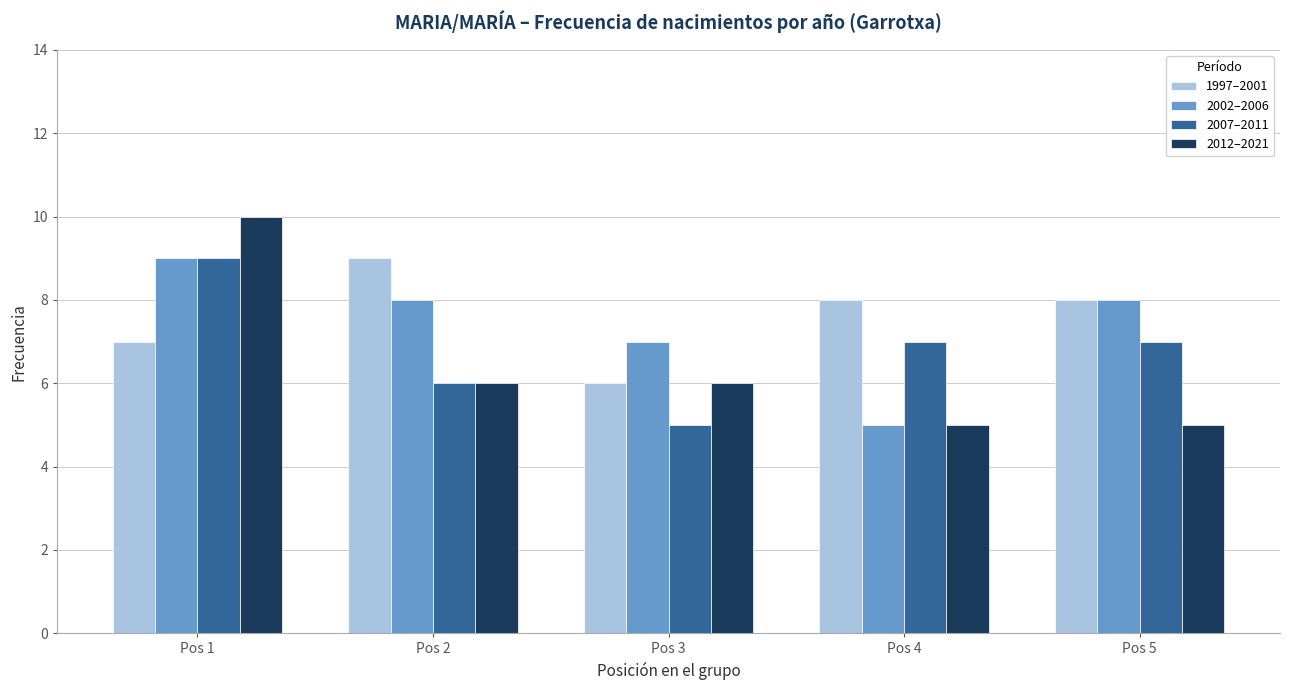

Which series changed the most between Pos 1 and Pos 5?

2012–2021